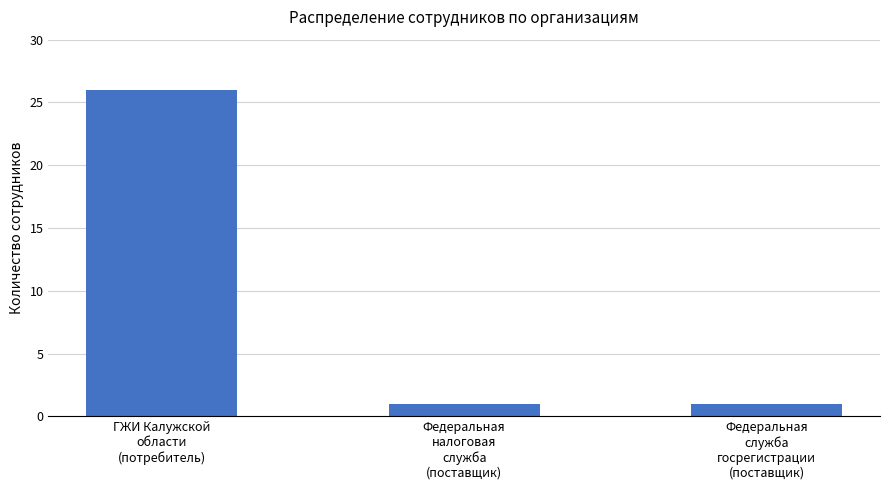

What is the value of the 3rd bar from the left?

1